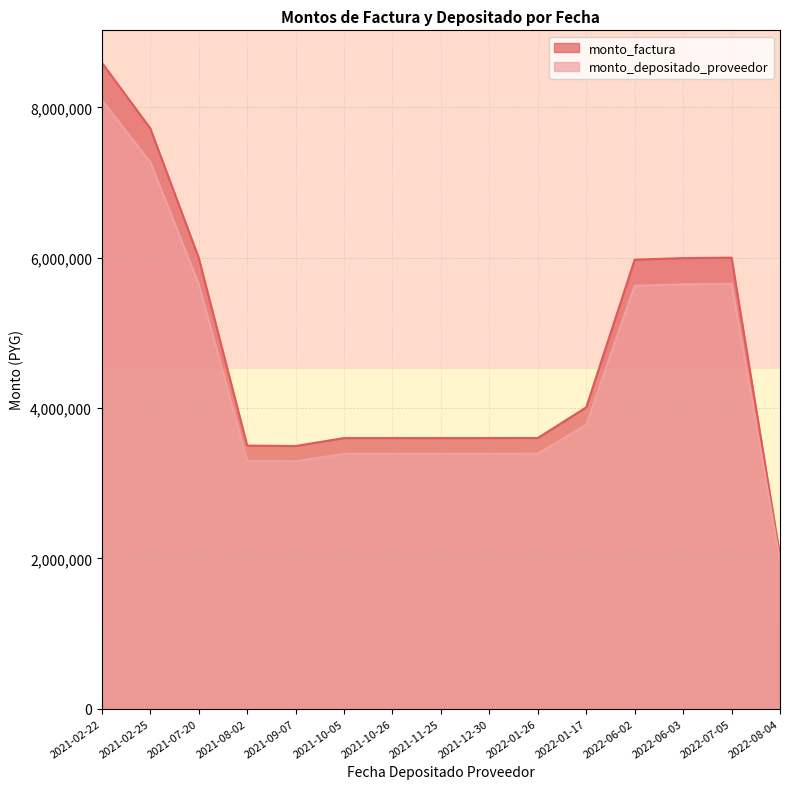

Reading right to left, list all the values displayed in this chart.

monto_factura: 2030000	6000000	5994000	5973000	4008900	3600555	3600000	3599500	3600000	3600000	3494000	3500000	5997000	7720000	8595000
monto_depositado_proveedor: 1967254	5651563	5645912	5626132	3776092	3391461	3390938	3390468	3390938	3390938	3291094	3296745	5648737	7271679	8095865